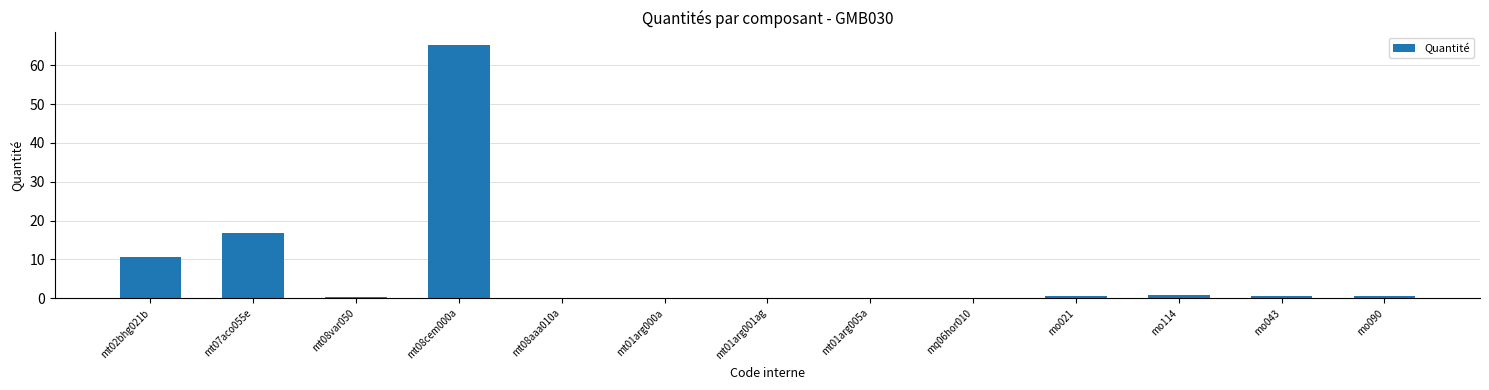

At which label is the value closest to 32?

mt07aco055e